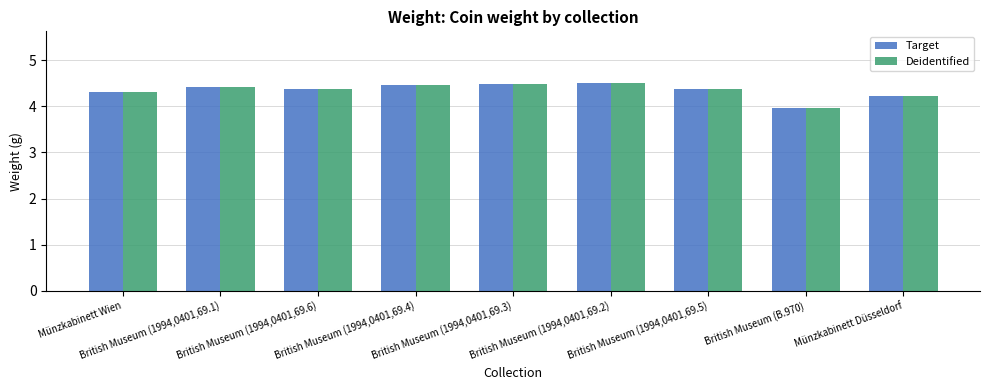

Is it true that Deidentified equals 4.5 at British Museum (1994,0401,69.4)?

True